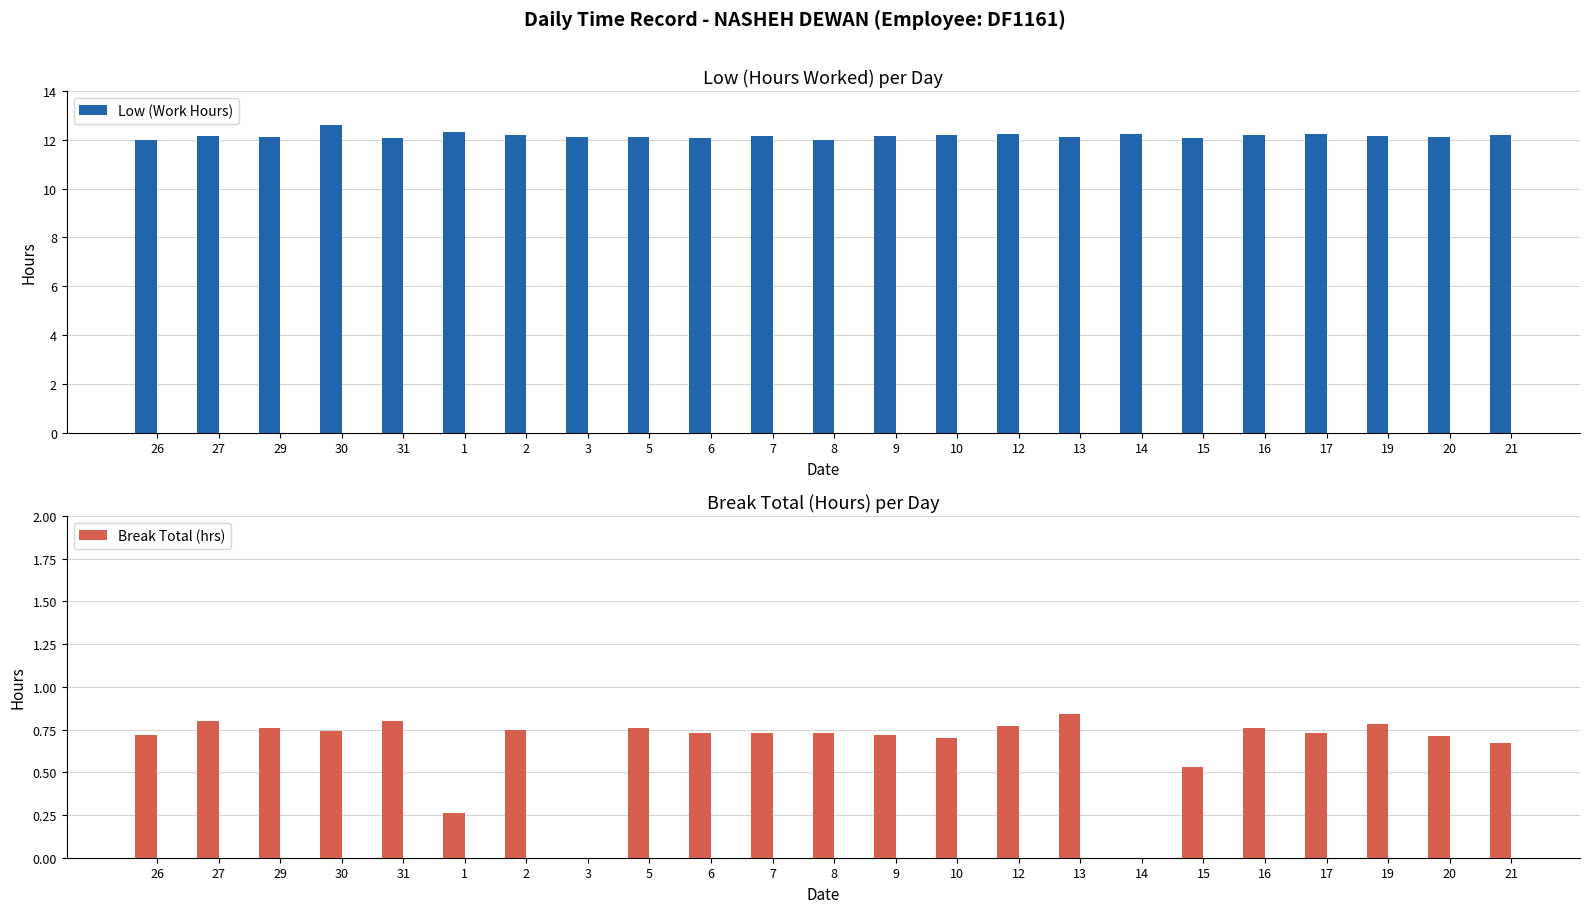

Rank the series at 29 from highest to lowest value.

Low (Work Hours), Break Total (hrs)